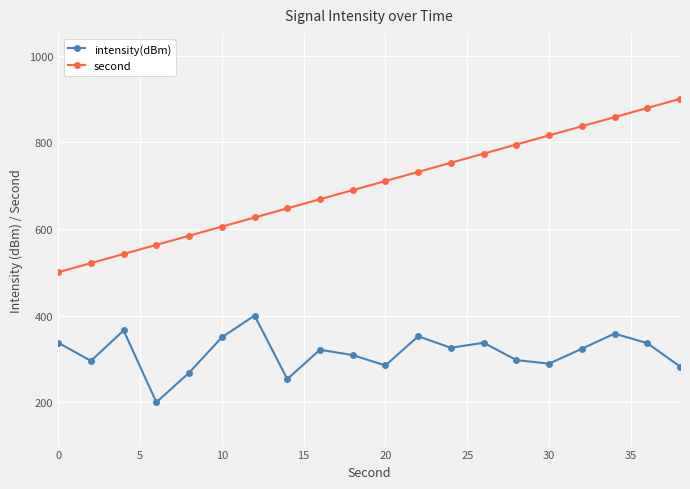

True or false: intensity(dBm) and second cross at least once.

False